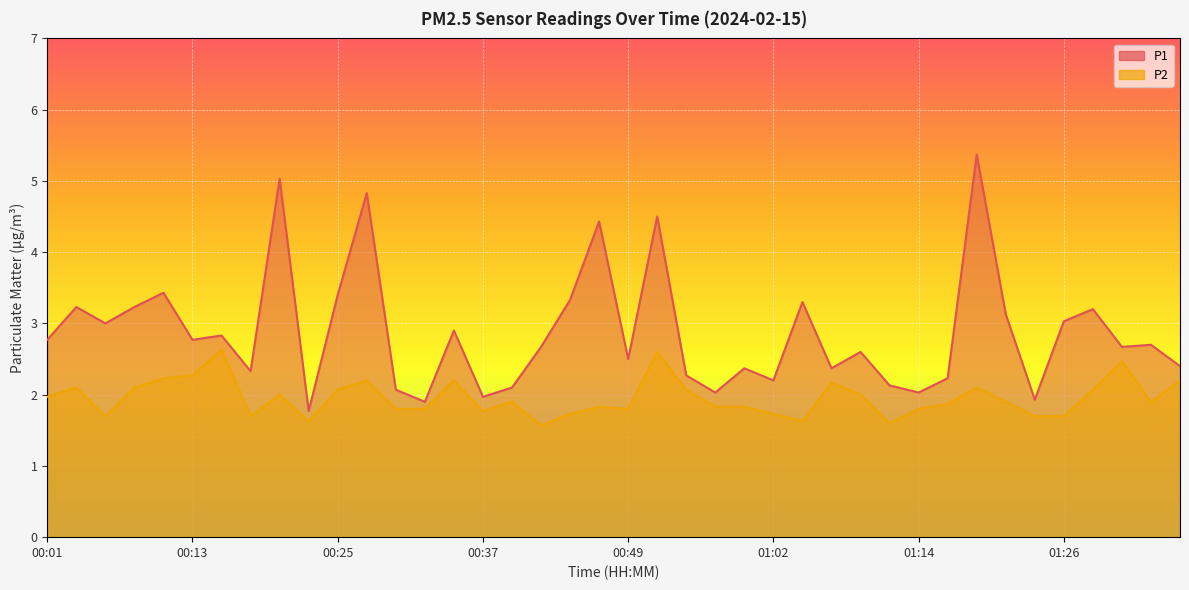

What position from the left is 01:11?

30